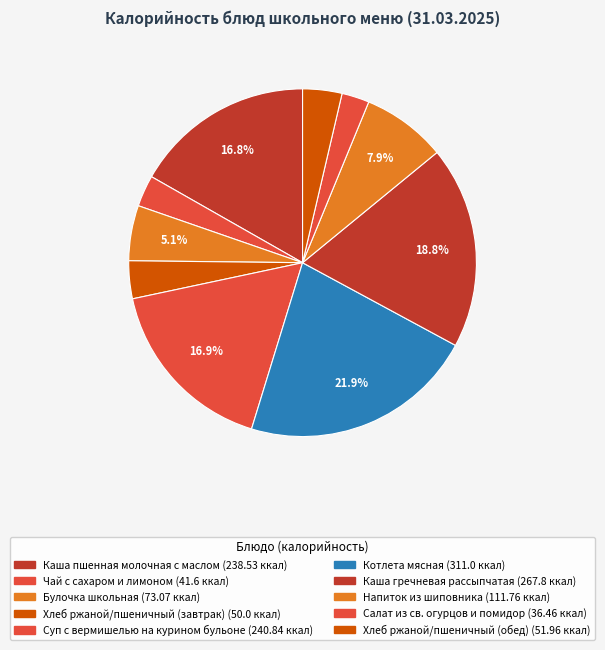

Count the number of slices in the pie.

10